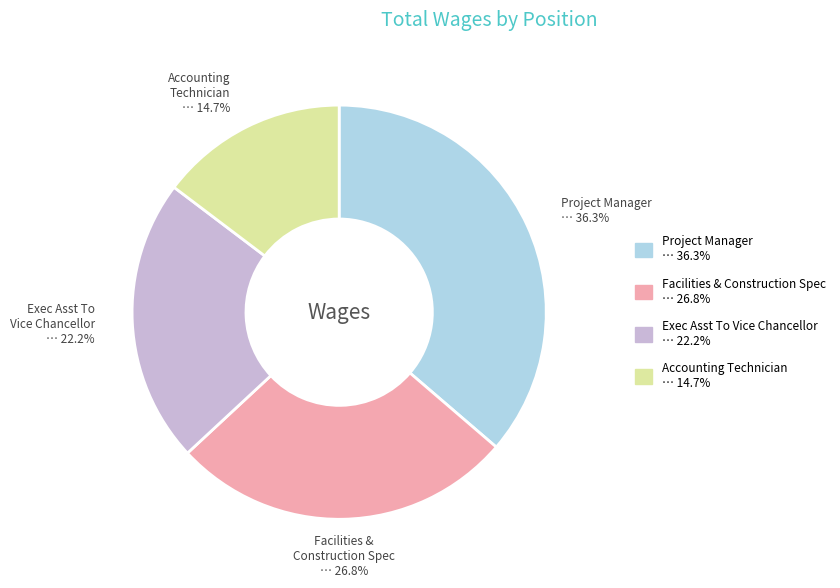

How many segments does this pie chart have?

4